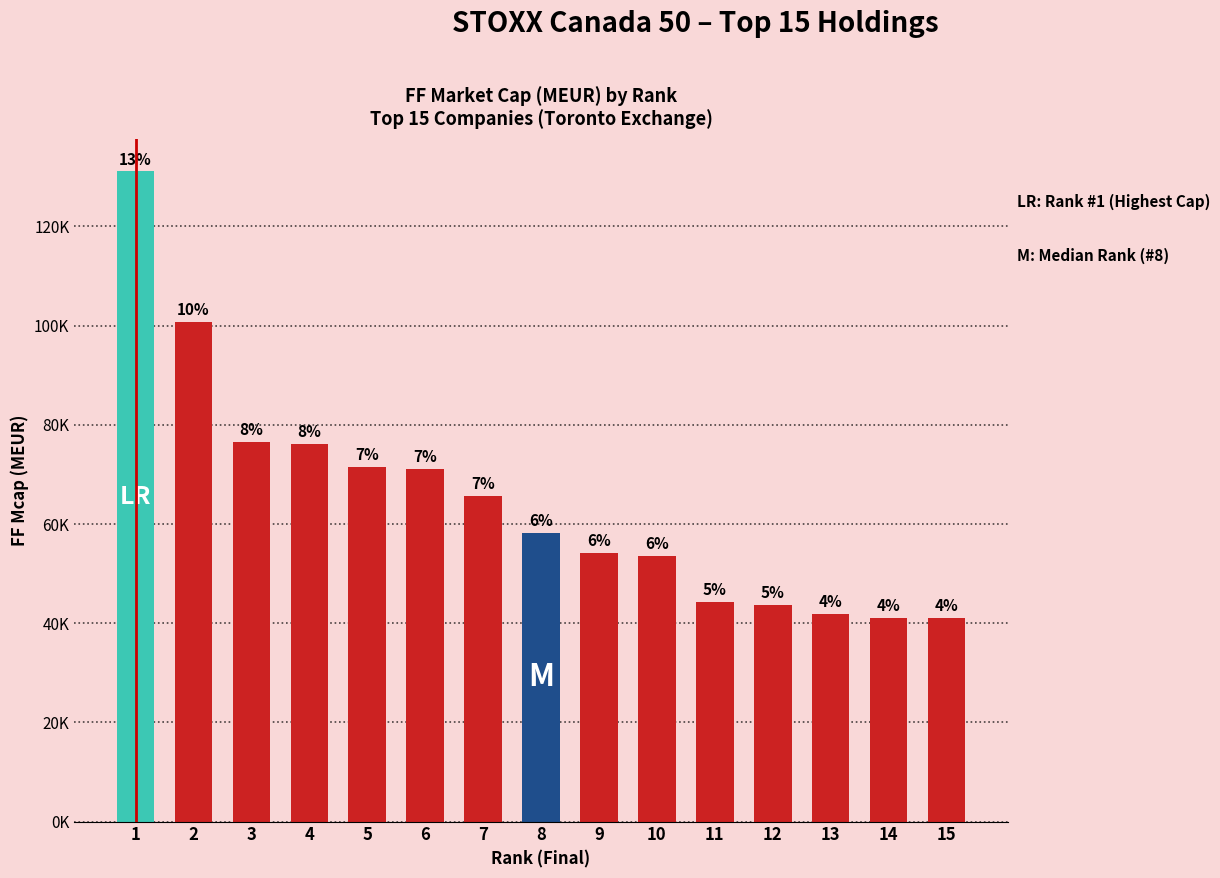

What is the ratio of the value at 6 to the value at 14?

1.7